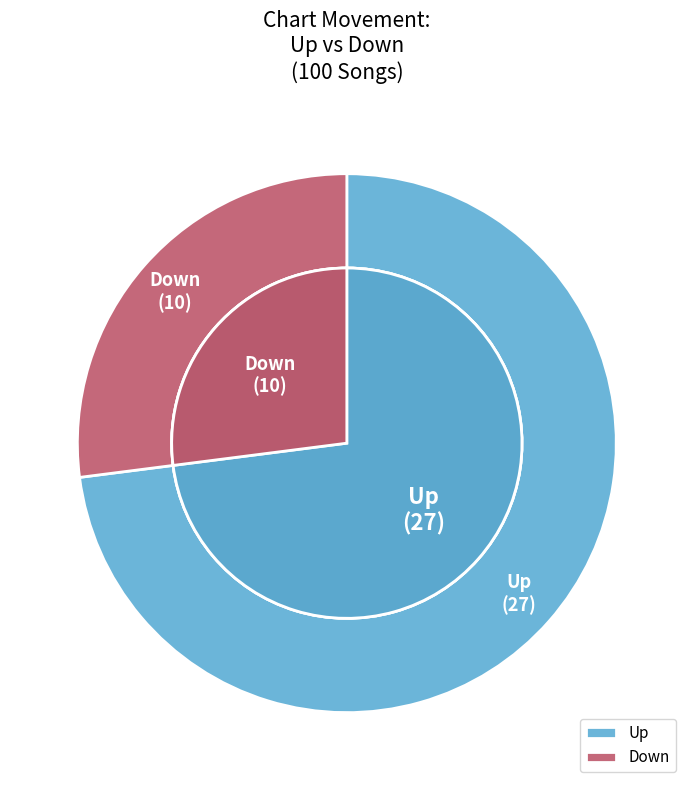

Is there a majority slice in this chart?

Yes